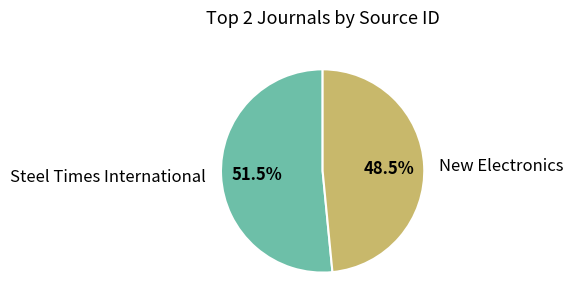

Does any single category account for the majority?

Yes